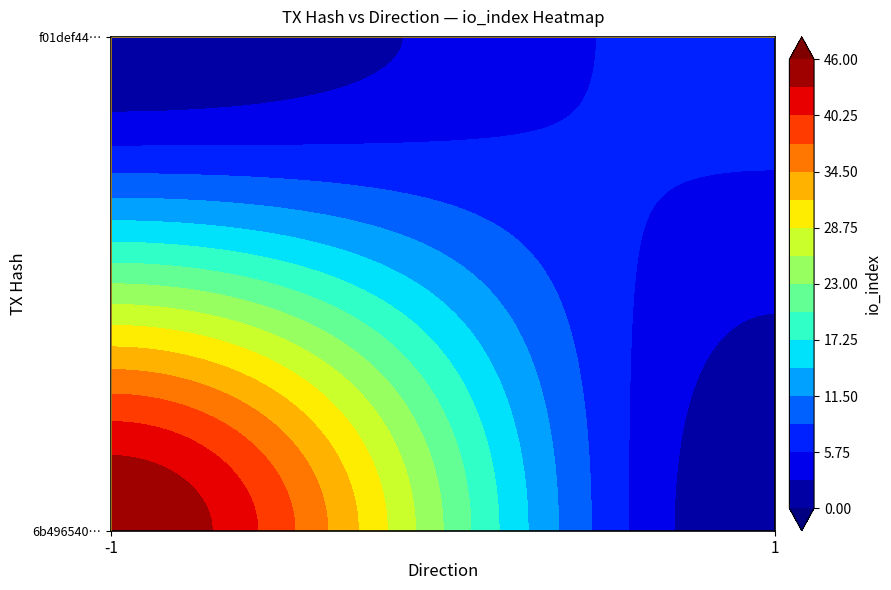

How many values in the f01def44bf9d178f85c536785526a11c628a751 series are below 7?

1